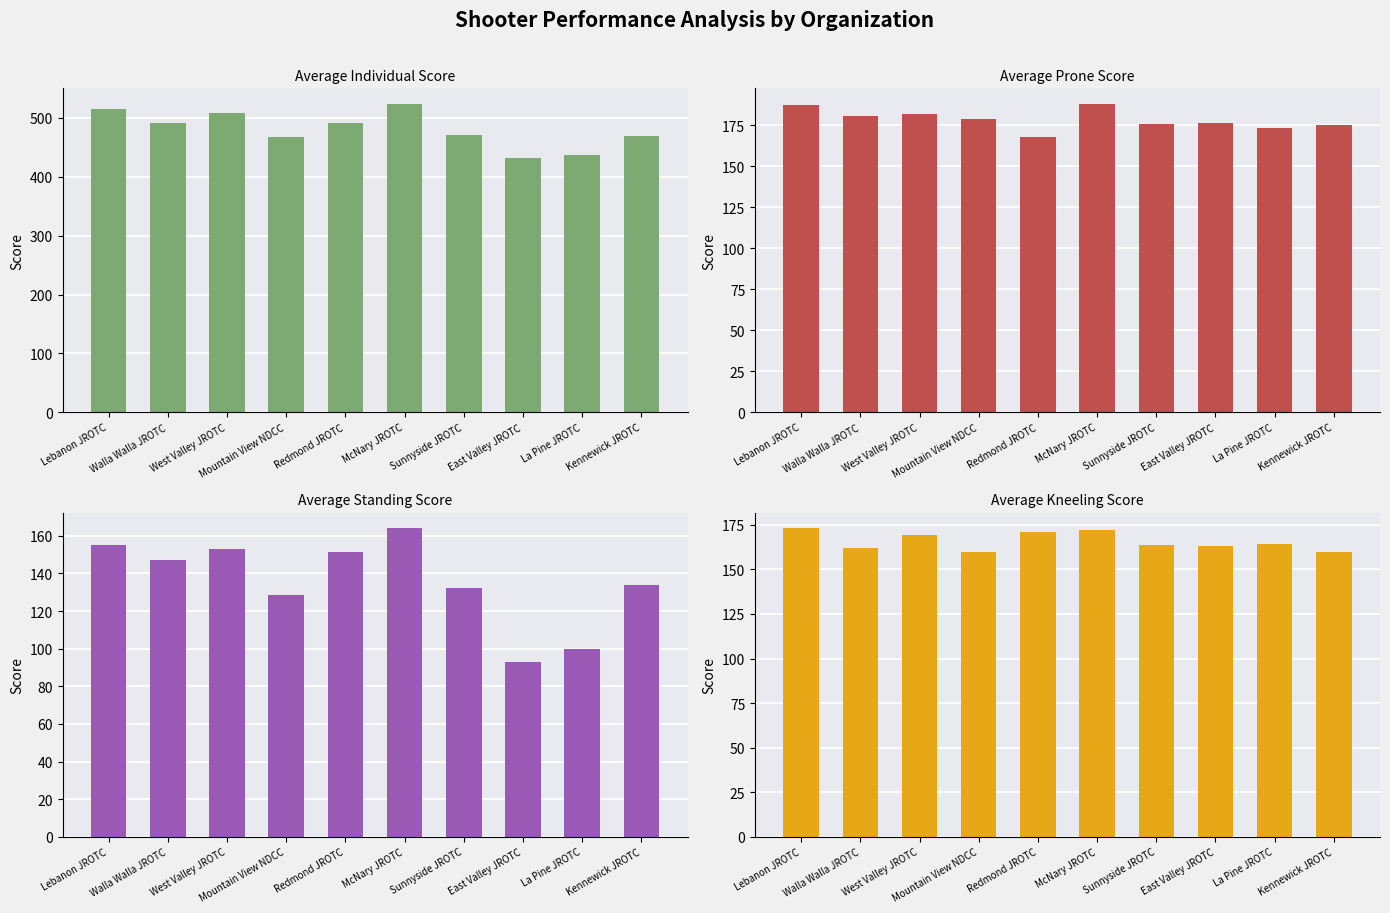

At which category does the chart reach its peak across all series?

McNary JROTC